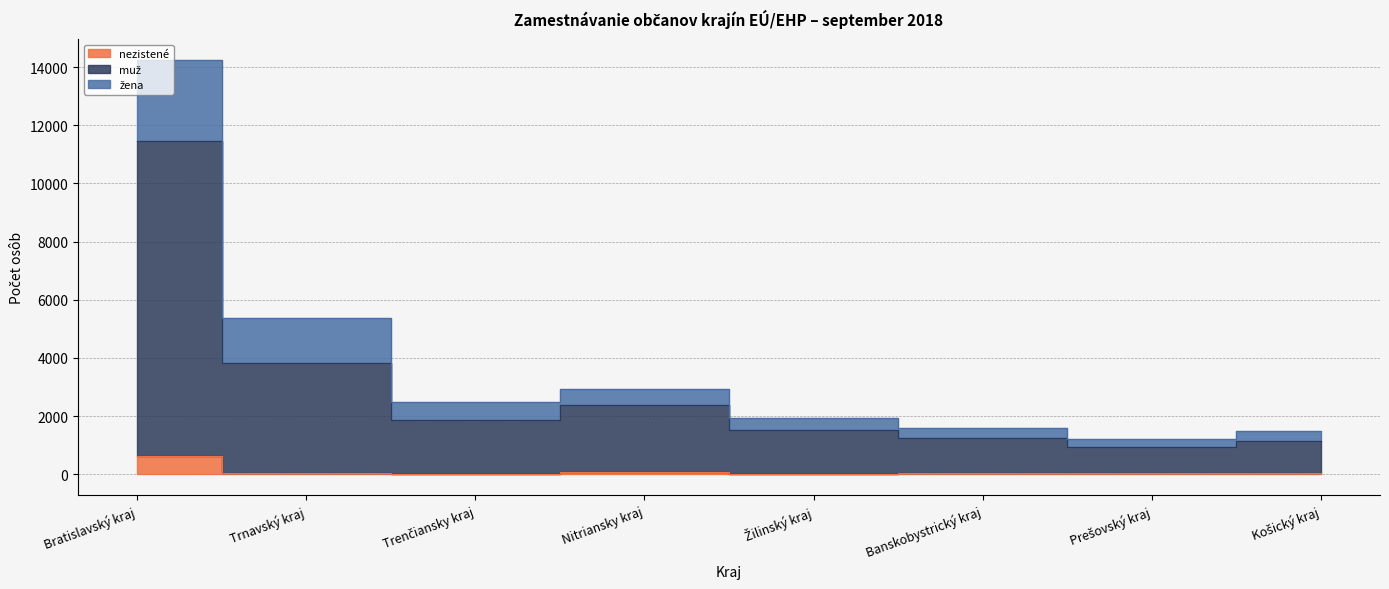

Reading left to right, transcribe all the data shown in this chart.

nezistené: 628	46	15	88	20	45	30	55
muž: 11466	3839	1884	2369	1520	1245	930	1155
žena: 14254	5390	2472	2921	1920	1595	1210	1475